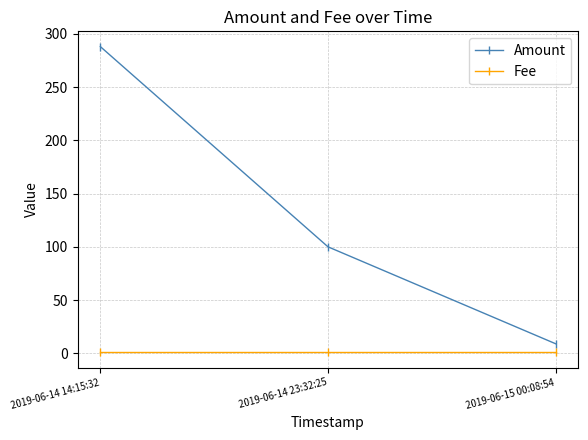

Rank the categories by Amount value from highest to lowest.

2019-06-14 14:15:32, 2019-06-14 23:32:25, 2019-06-15 00:08:54